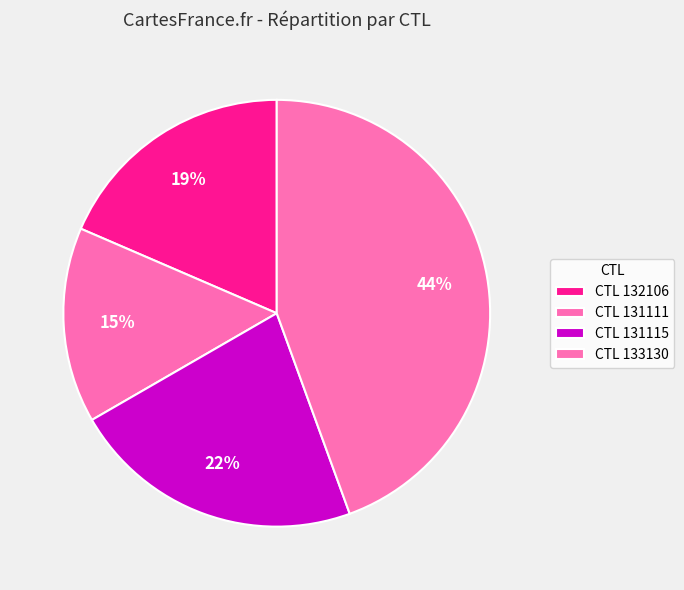

Count the number of slices in the pie.

4